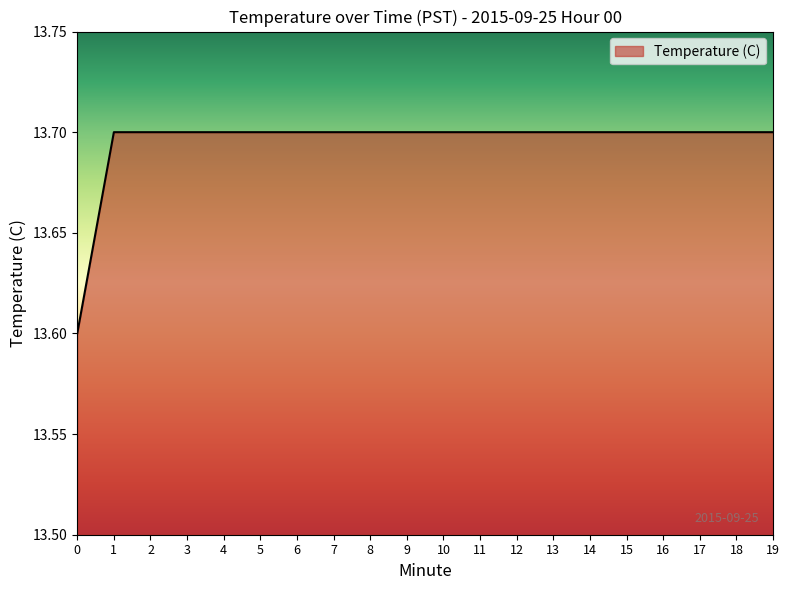

True or false: the data shows 13.7 at 16.

True